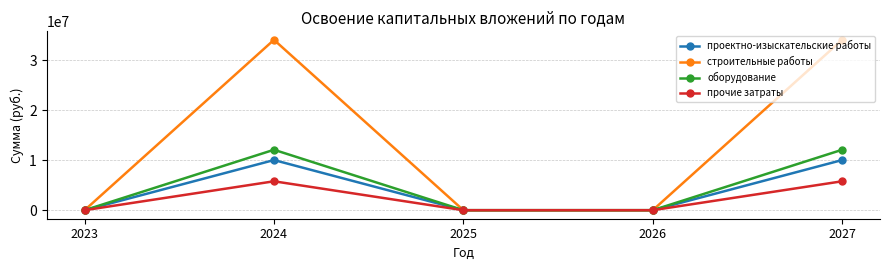

Which series changed the most between 2024 and 2026?

строительные работы